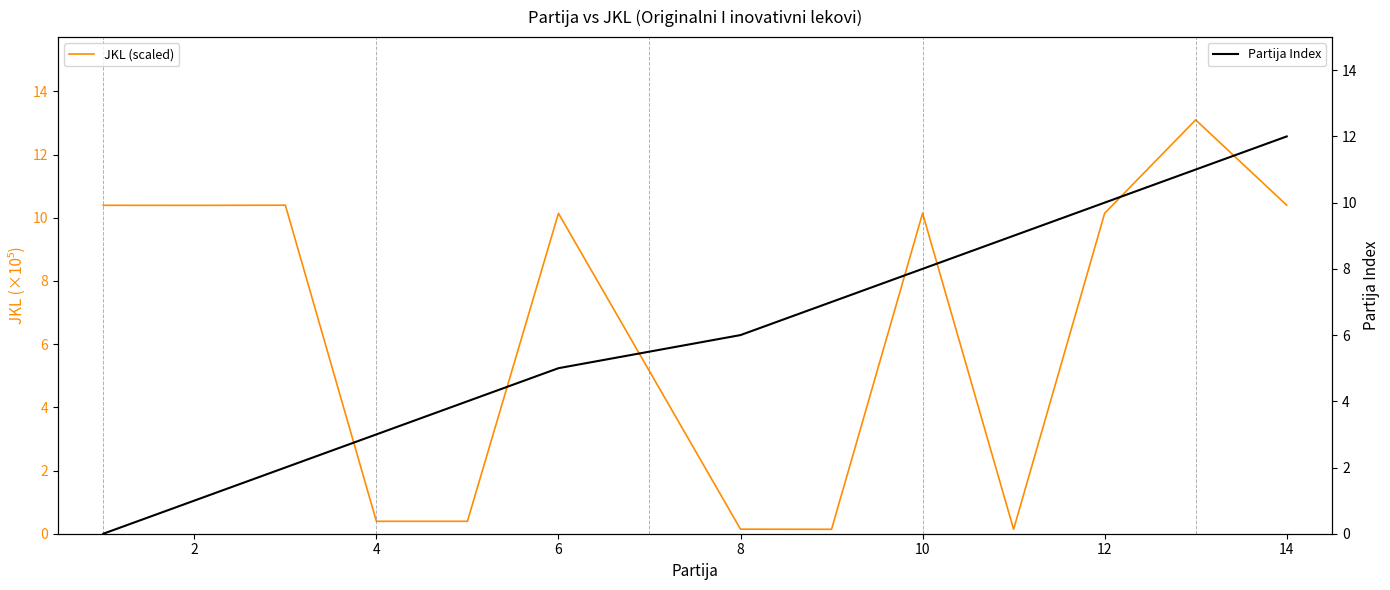

How many series are shown in this chart?

2